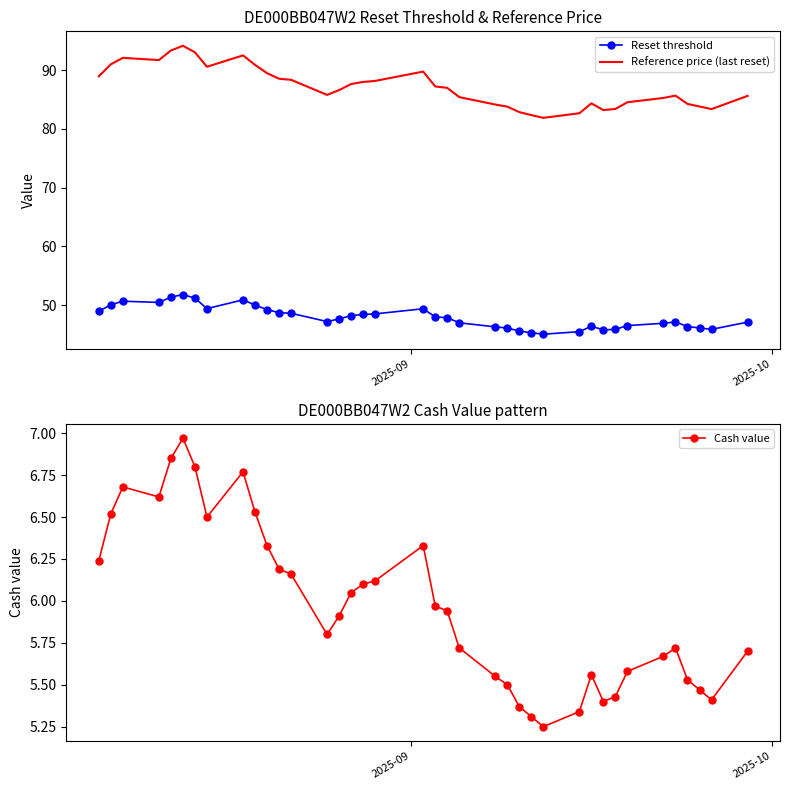

How many data points does each series have?

38